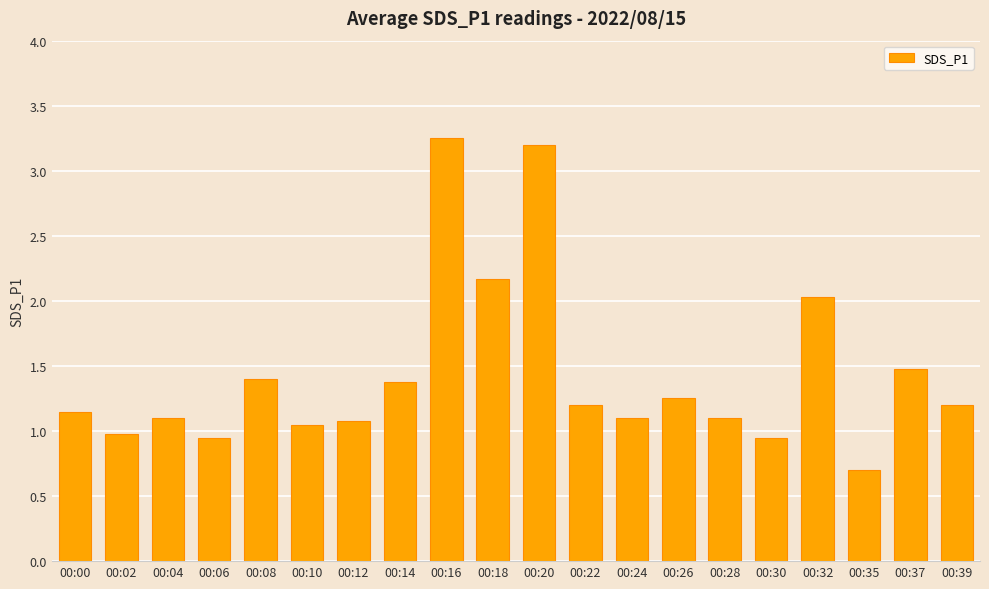

What is the minimum value shown in the chart?

0.7